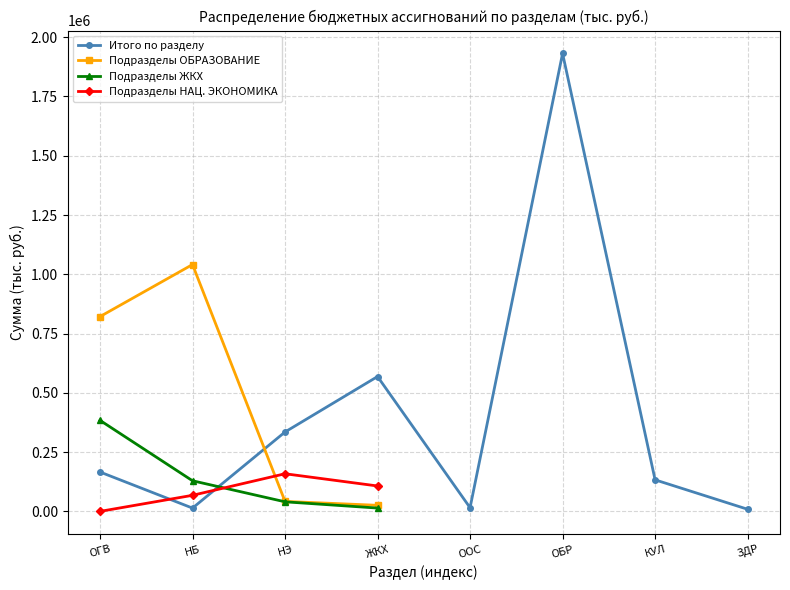

What is the value of the Итого по разделу point at the 7th from the left?

133376.8